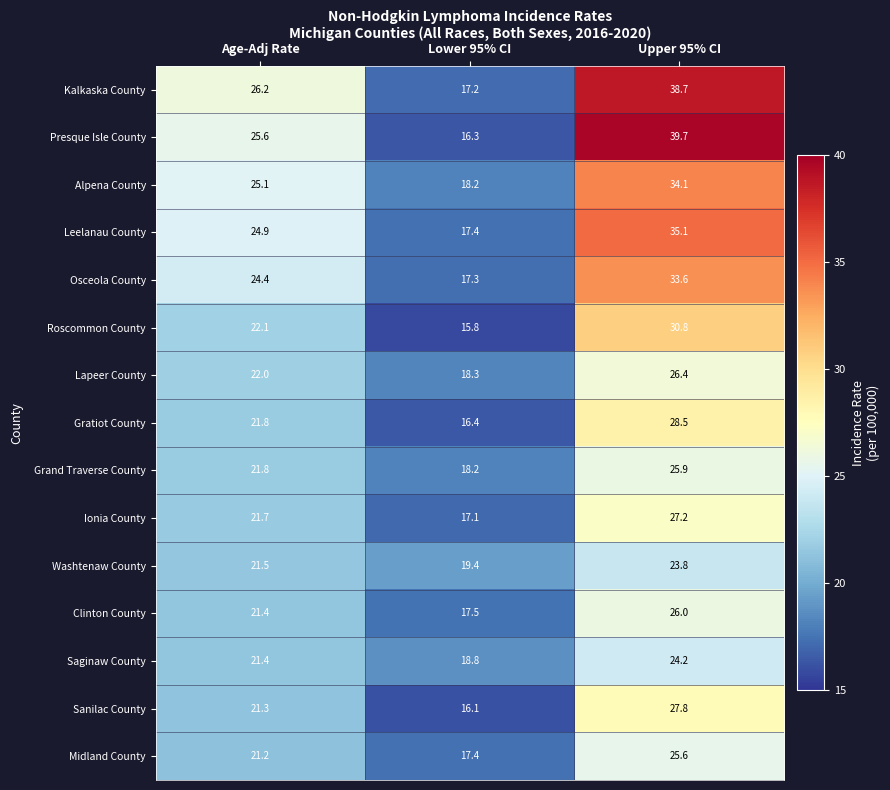

What is the difference between the maximum and minimum values in the Sanilac County series?

11.7